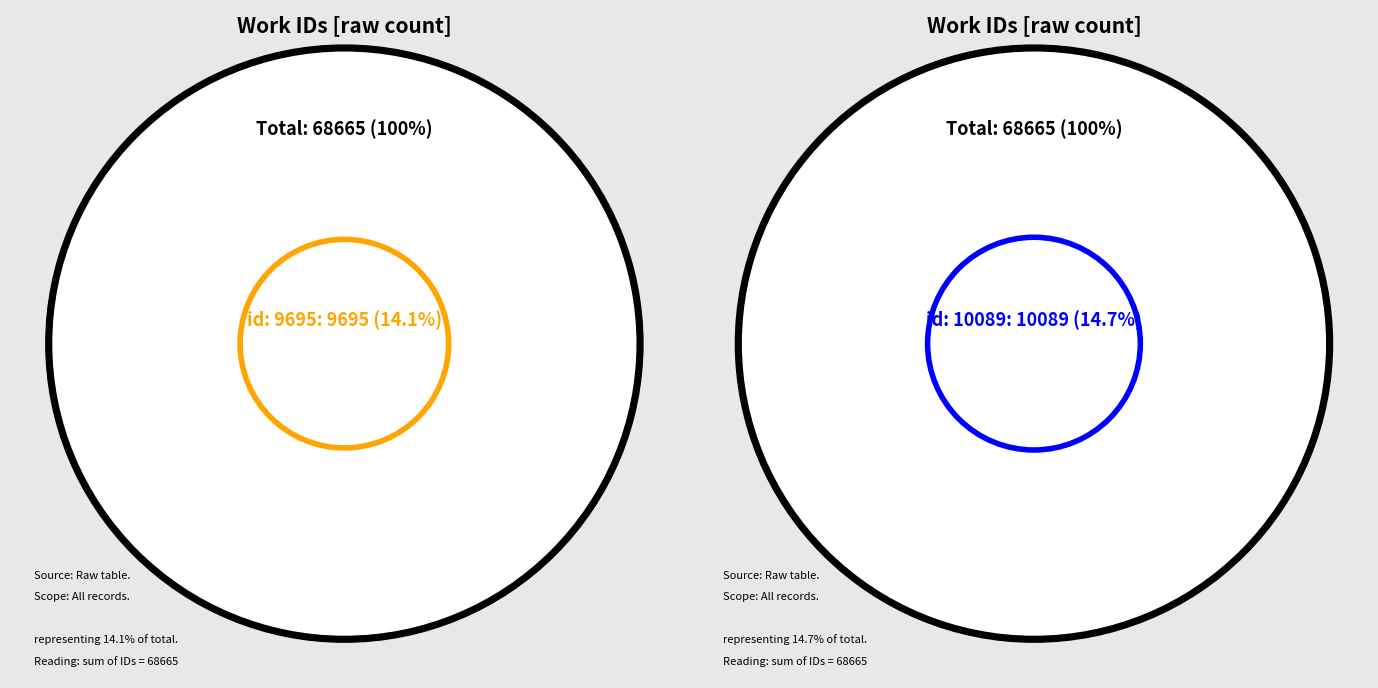

Which slice is the smallest?

id: 9695